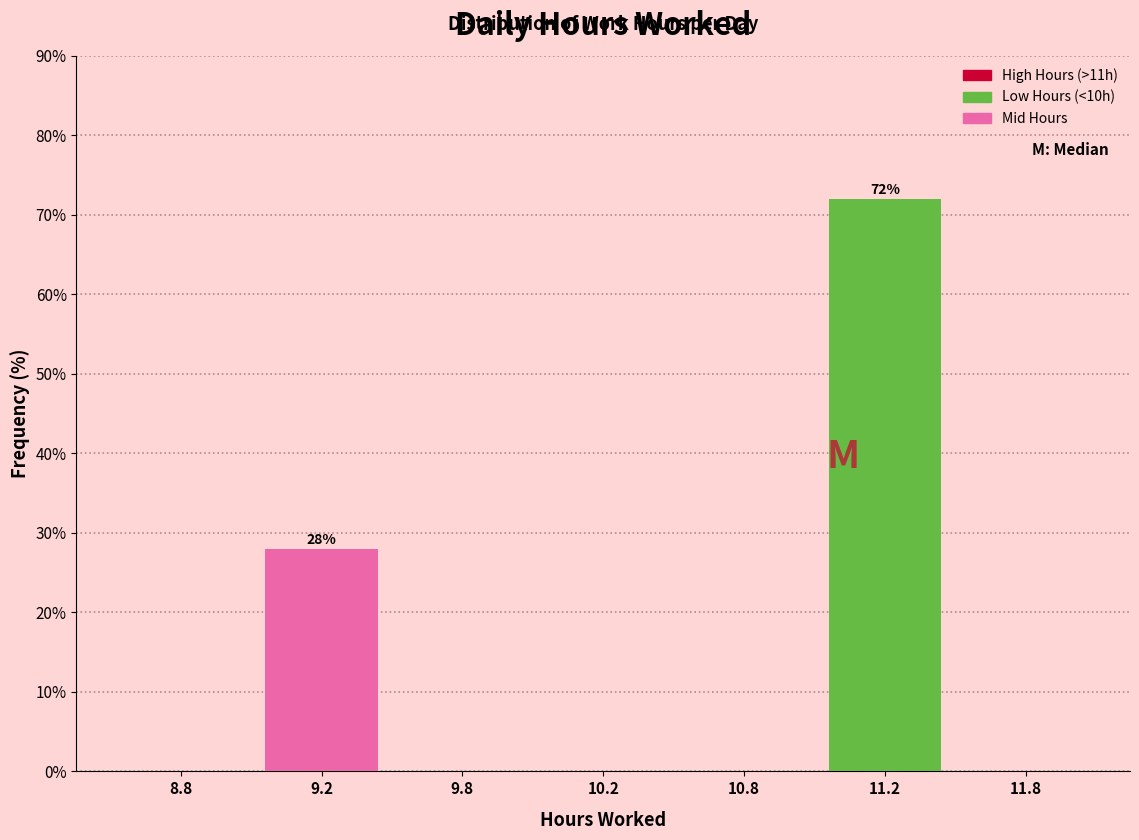

Reading left to right, what are all the values shown in this chart?

8.8=0.0	9.2=28.0	9.8=0.0	10.2=0.0	10.8=0.0	11.2=72.0	11.8=0.0